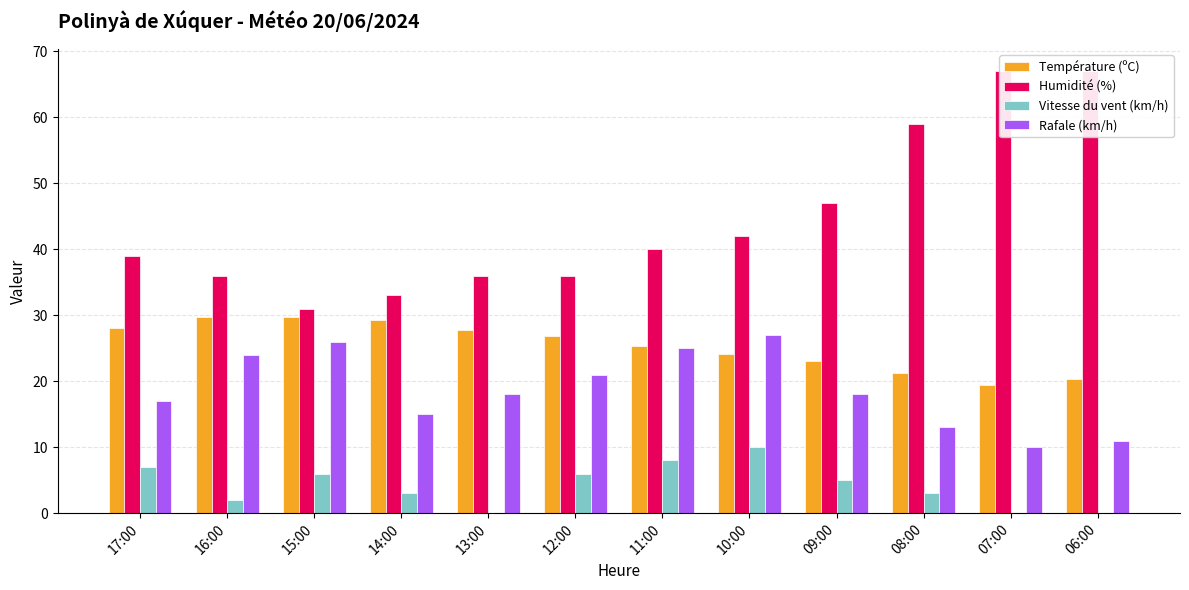

What is the label of the 5th bar from the right?

10:00